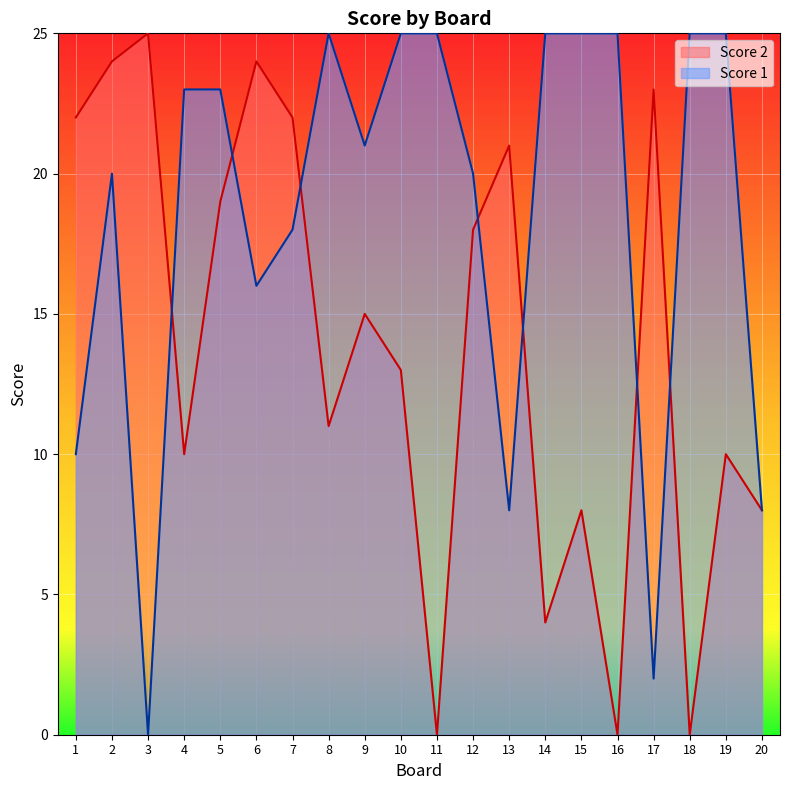

How many times do Score 2 and Score 1 cross each other?

7